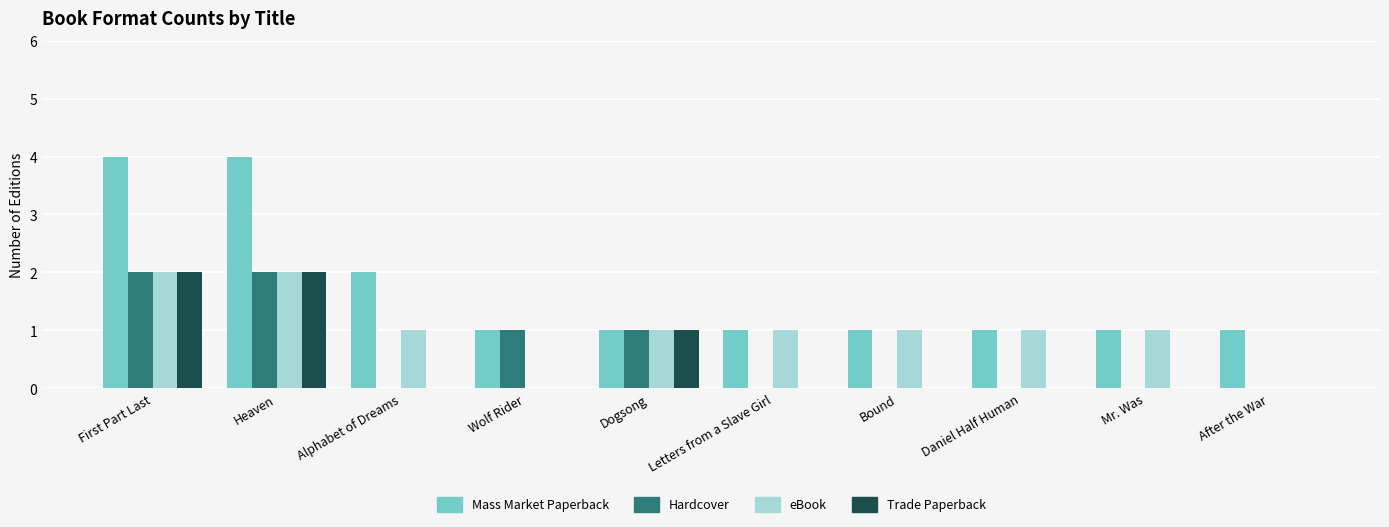

Which series changed the most between Mr. Was and After the War?

eBook